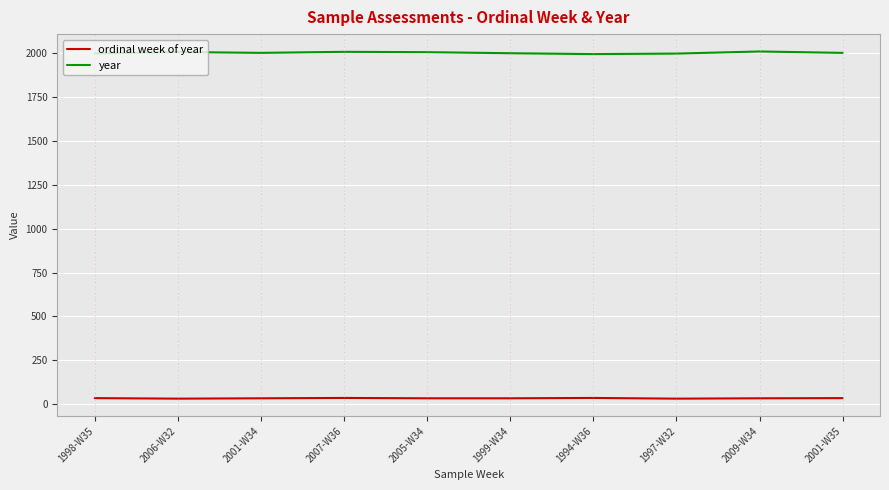

What is the sum of all ordinal week of year values?

342